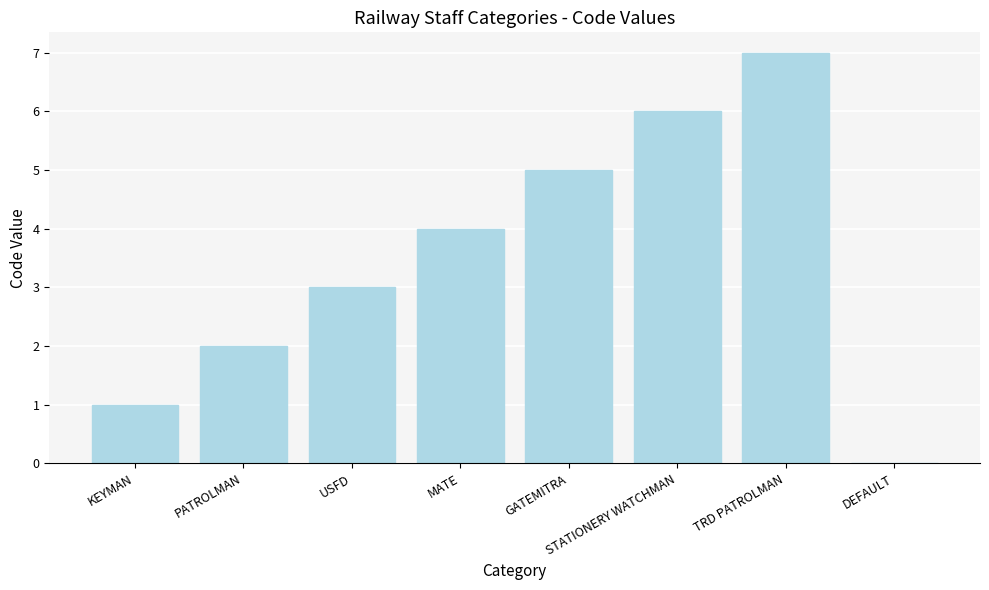

What is the change in value from KEYMAN to GATEMITRA?

+4